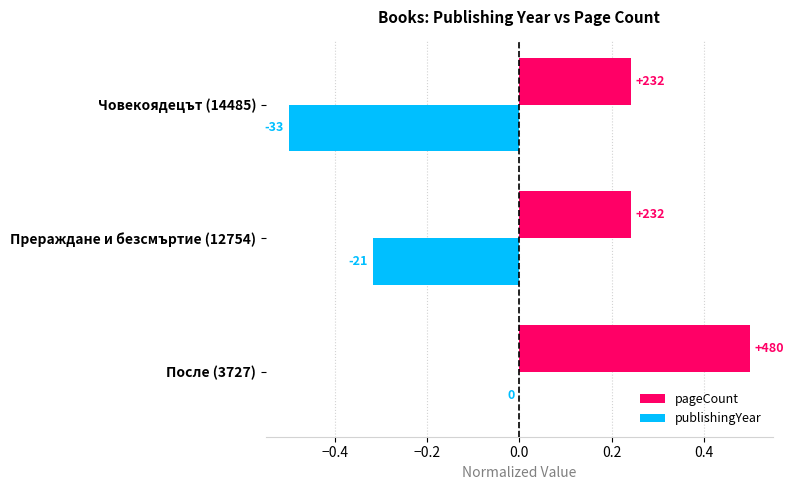

What are all the series names shown in the legend?

pageCount, publishingYear